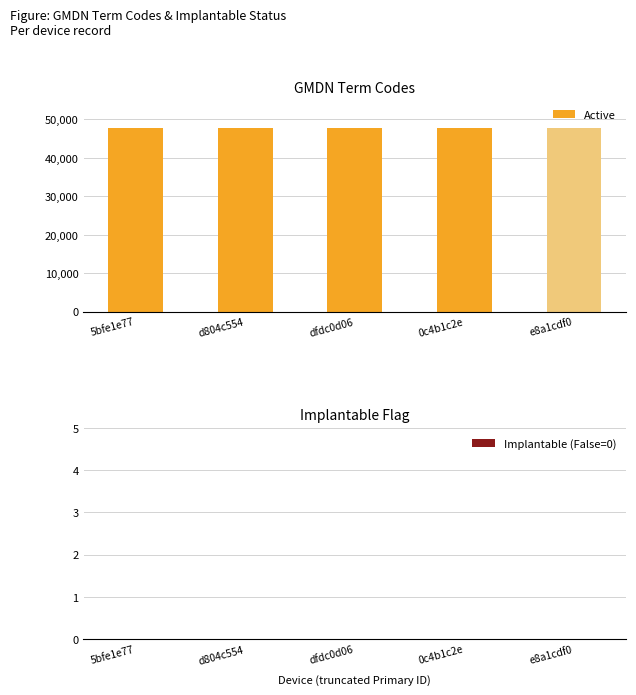

List the series in order of their peak value, highest first.

Active, Implantable (False=0)